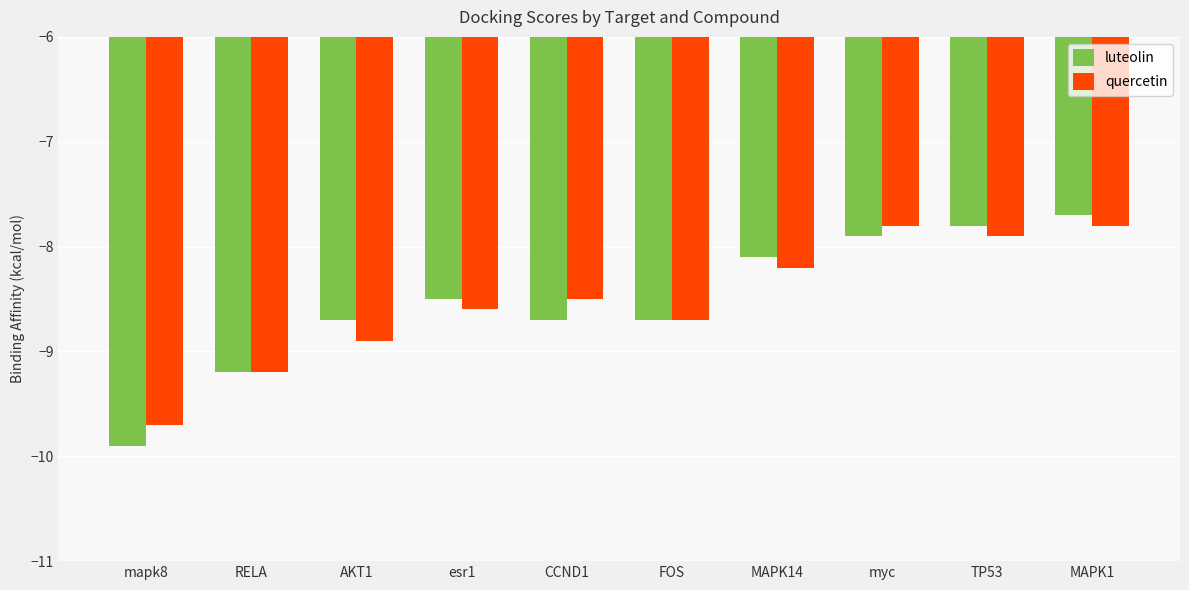

True or false: luteolin has a value of -12.7 at MAPK14.

False